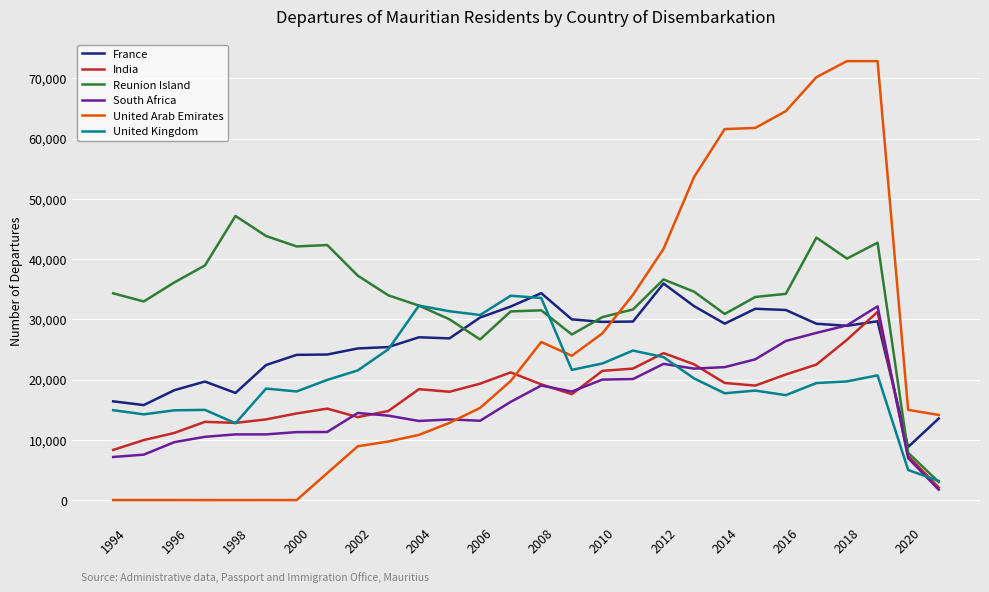

Which series has the widest spread of values?

United Arab Emirates